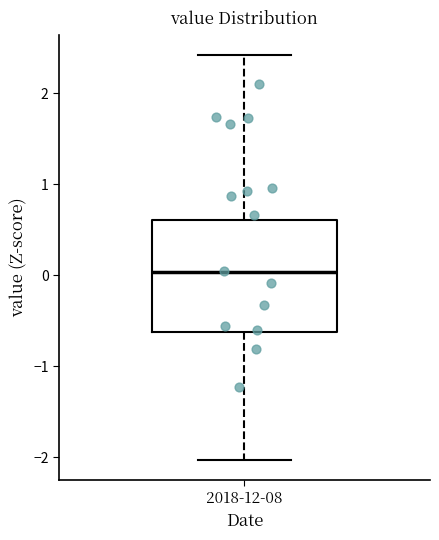

Transcribe this box plot: give where the median line is, the range the box spans, and where the two whiskers end, as read against the y-axis. The values are not printed on the chart, so give them approximately, as read against the axis.

median 0.0, box -0.6 to 0.6, whiskers -2.0 to 2.4